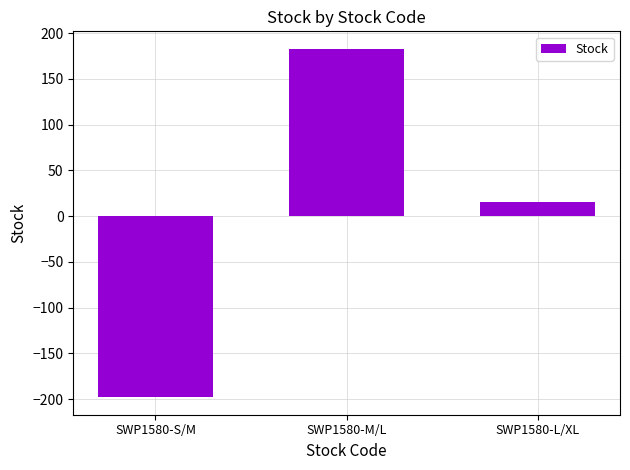

What is the change in value from SWP1580-S/M to SWP1580-M/L?

+381